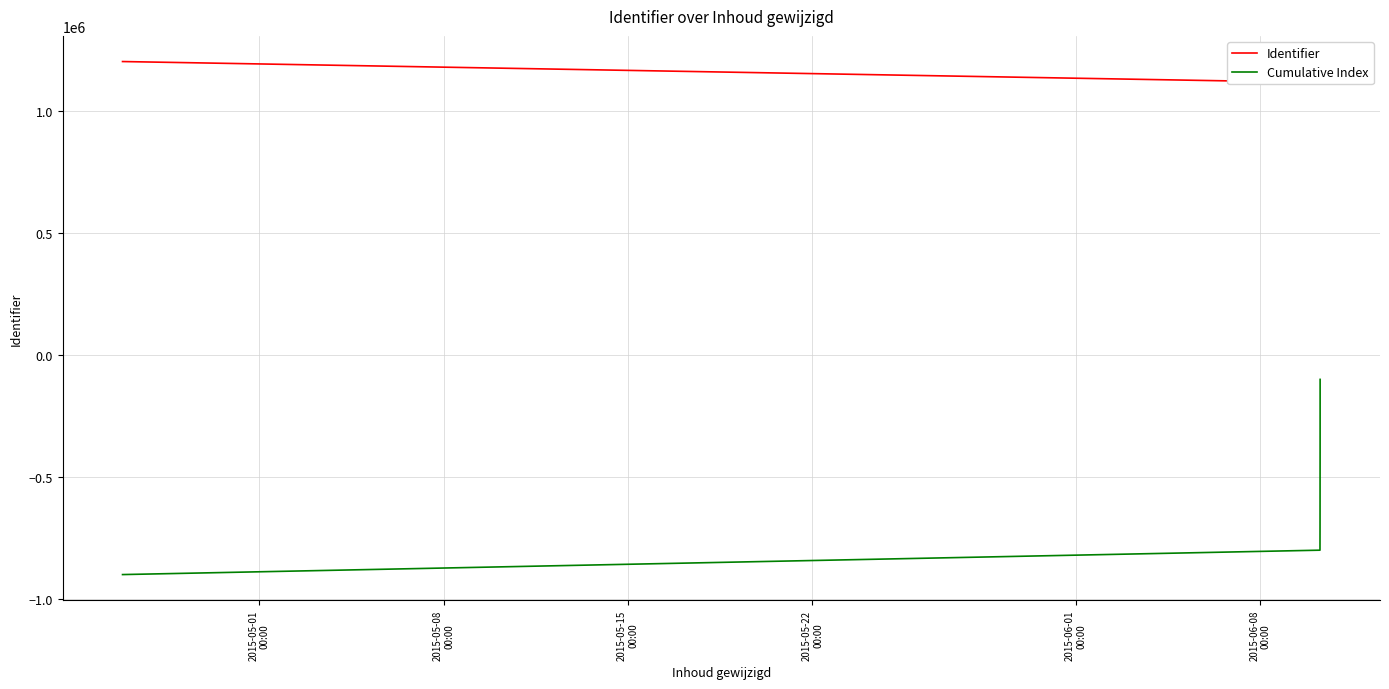

The Identifier series shows 332717 at 2015-05-22
00:00. True or false?

False